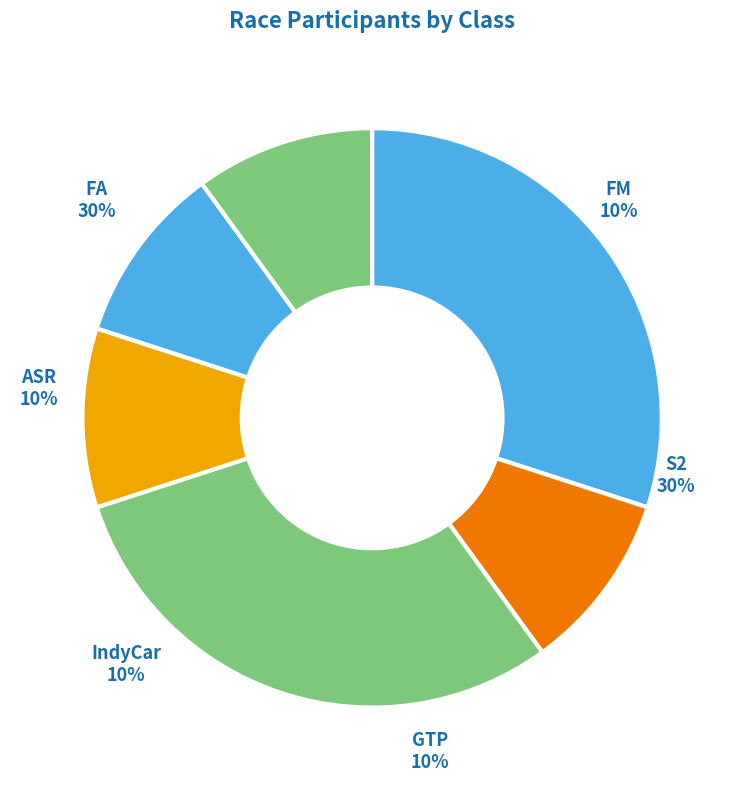

What percentage is the GTP slice, to the nearest percent?

10%